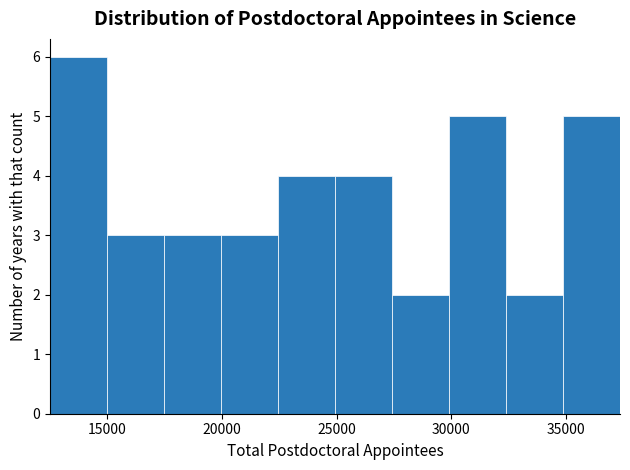

Reading left to right, transcribe this chart: for each bar, give the range it covers on the x-axis and its height. Neither the bar edges nor the heights are printed on the chart, so give them approximately, as read against the axes.

12500 to 15000: 6
15000 to 17500: 3
17500 to 20000: 3
20000 to 22500: 3
22500 to 25000: 4
25000 to 27500: 4
27500 to 30000: 2
30000 to 32500: 5
32500 to 35000: 2
35000 to 37500: 5